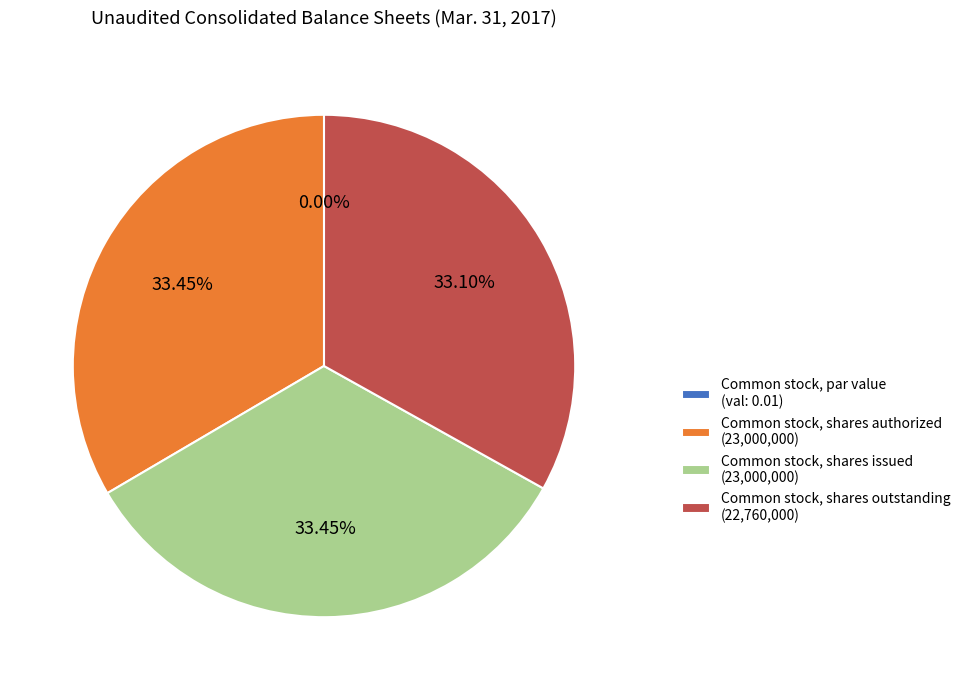

Count the number of slices in the pie.

4